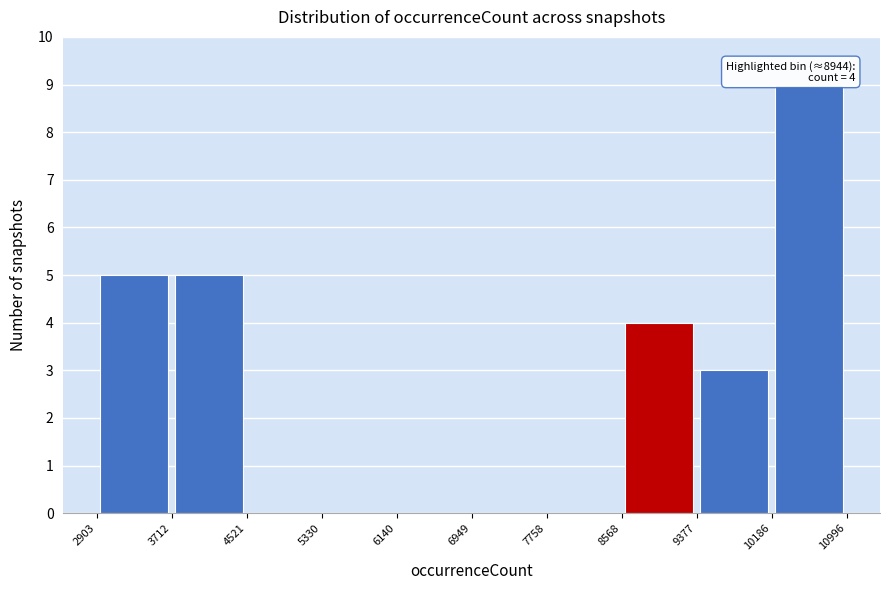

Which range on the x-axis has the tallest bar?

10186 to 10996